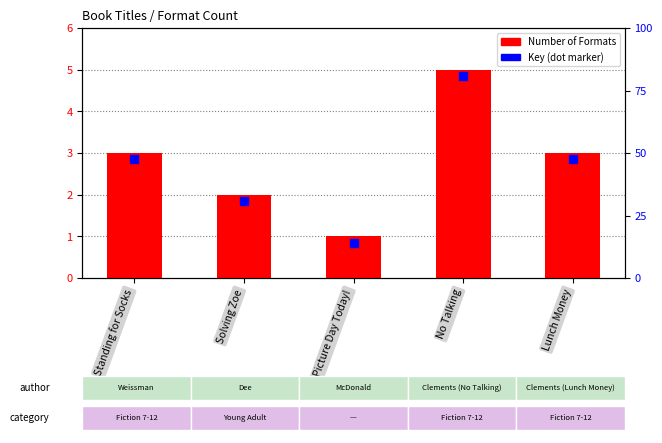

Which series has the largest total across all categories?

Number of Formats